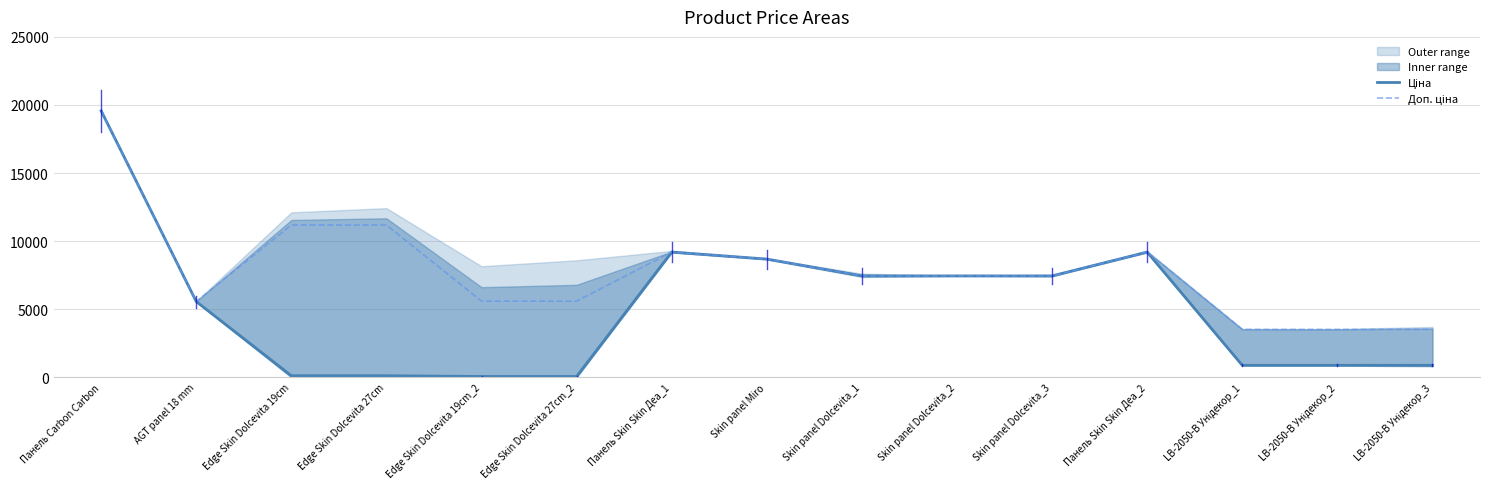

Which series changed the most between AGT panel 18 mm and LB-2050-В Унідекор_2?

Ціна